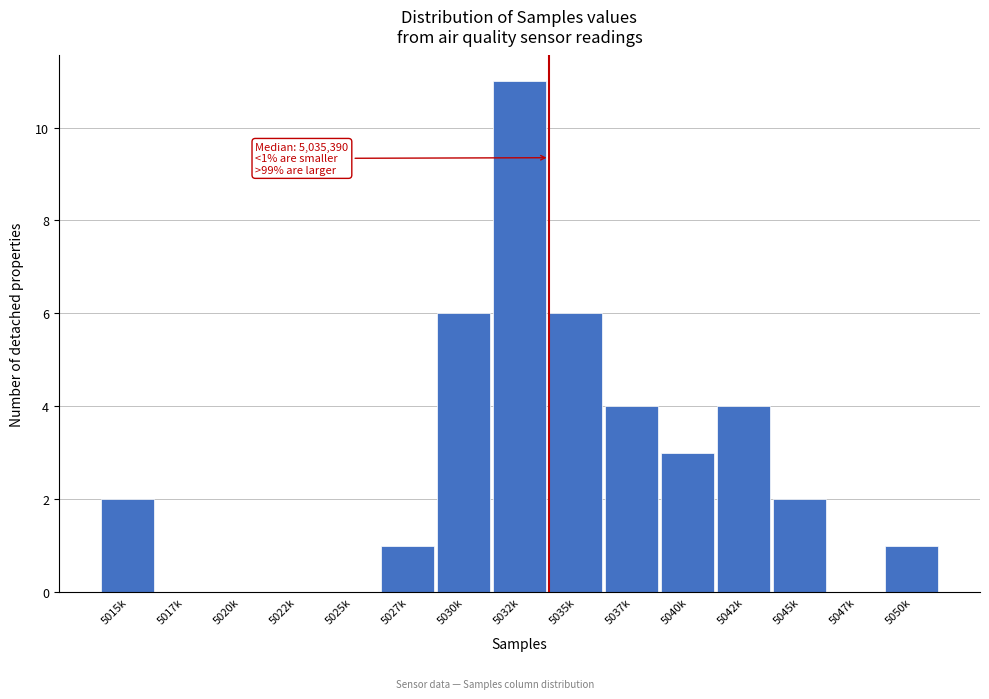

Reading left to right, extract all data points from this chart.

5015k=2	5017k=0	5020k=0	5022k=0	5025k=0	5027k=1	5030k=6	5032k=11	5035k=6	5037k=4	5040k=3	5042k=4	5045k=2	5047k=0	5050k=1